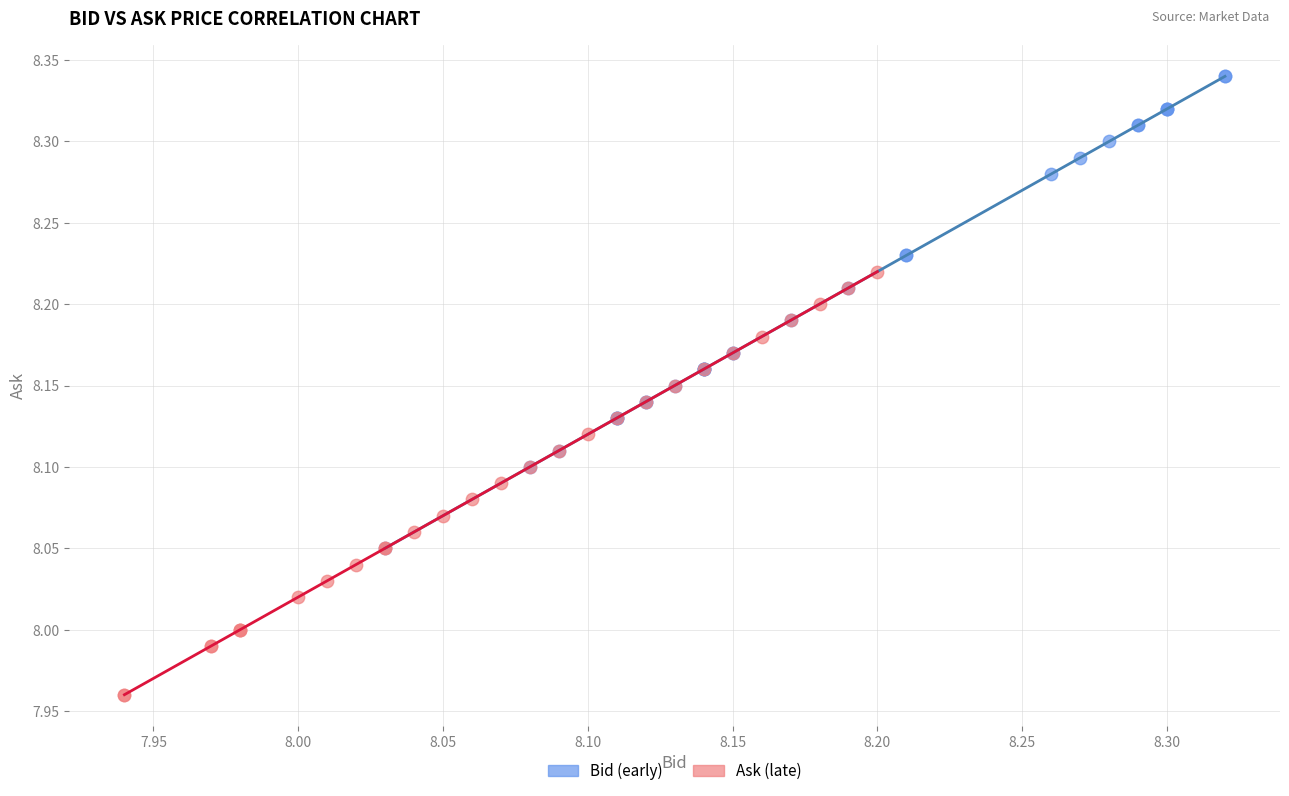

Which series reaches the minimum Y coordinate?

Ask (late)